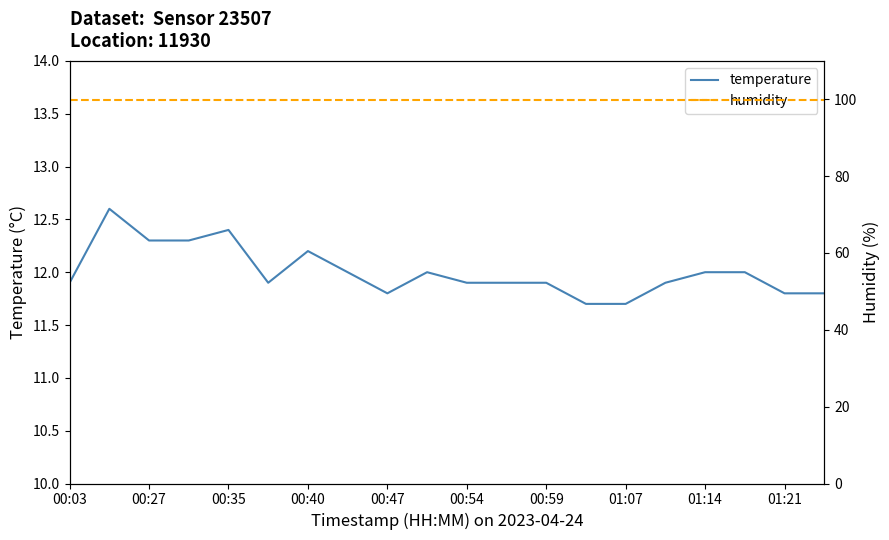

How many temperature values are between 11 and 12?

15